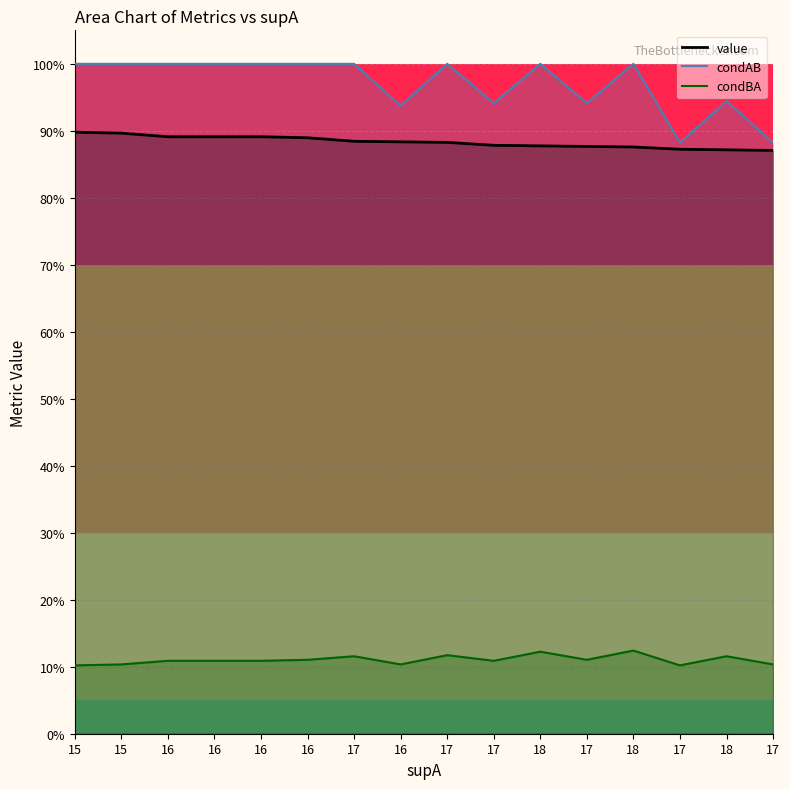

Which category has the lowest value in the condBA series?

15